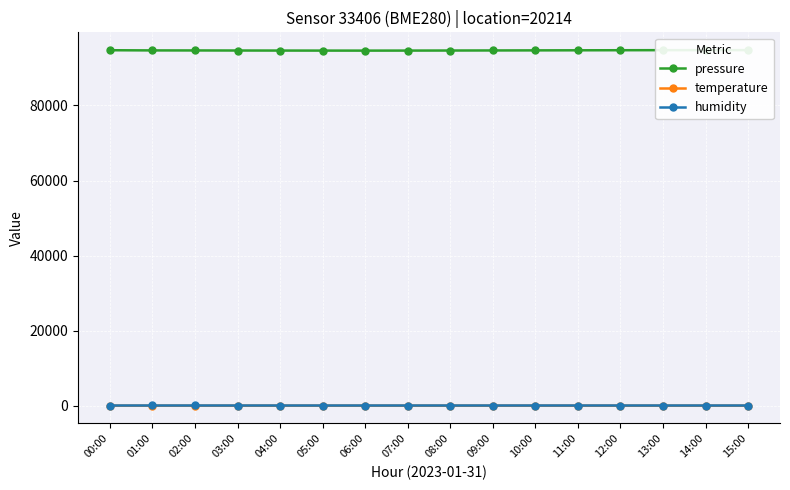

What is the label of the 9th point from the left?

08:00